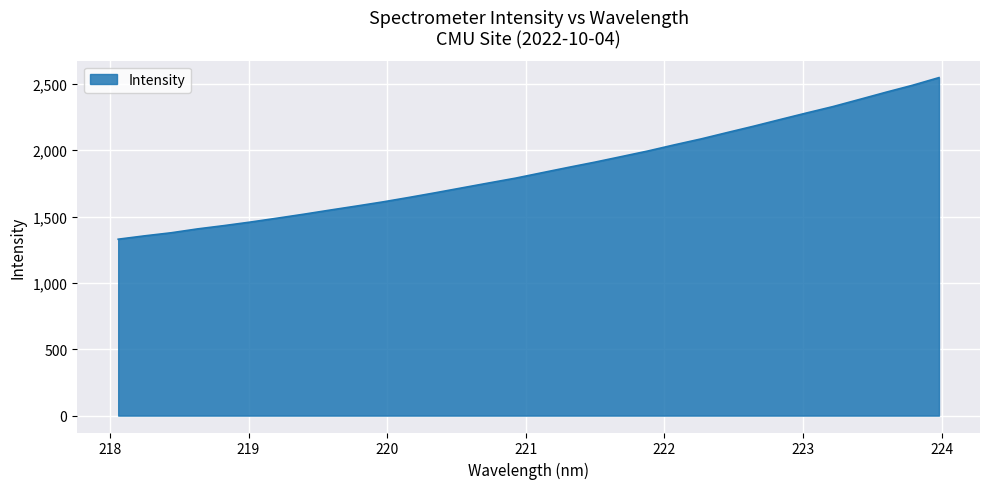

Reading left to right, list all the values displayed in this chart.

1329.0	1354.3	1377.4	1406.8	1431.6	1458.5	1487.4	1517.2	1548.6	1579.0	1610.4	1644.6	1680.0	1716.7	1753.2	1789.1	1830.0	1870.4	1909.8	1951.6	1993.7	2040.0	2084.2	2132.8	2180.7	2230.8	2280.4	2328.6	2382.3	2436.5	2488.6	2546.5